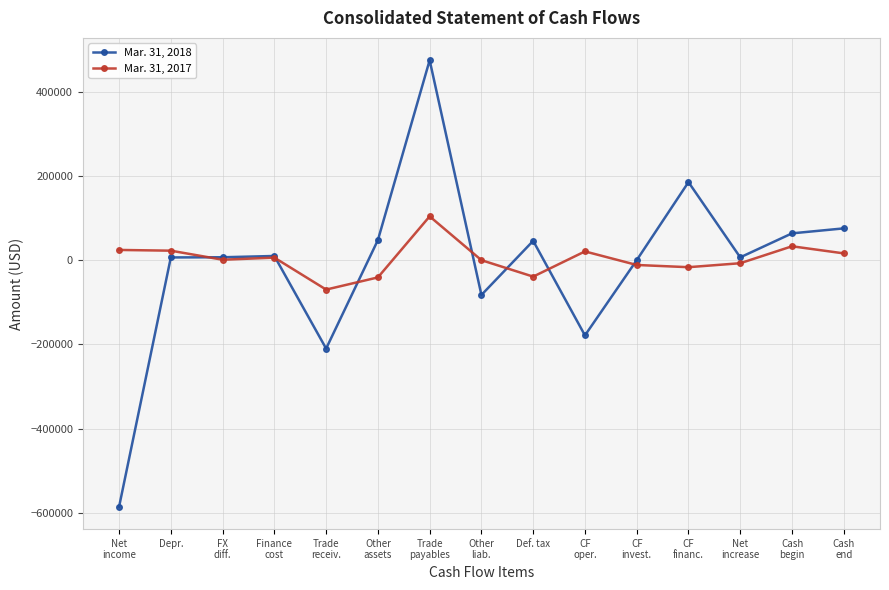

At which category does the chart reach its peak across all series?

Trade
payables